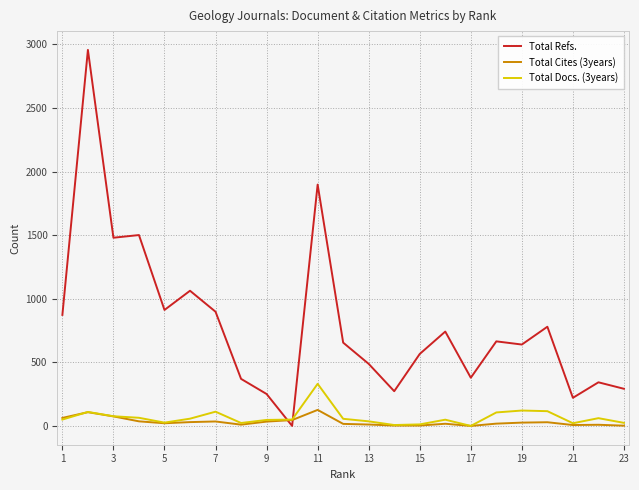

After their last crossing, which series has the higher values: Total Refs. or Total Cites (3years)?

Total Refs.